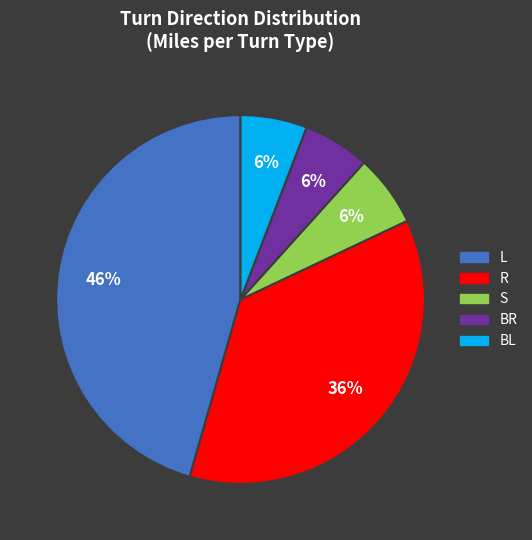

How many slices are in this pie chart?

5